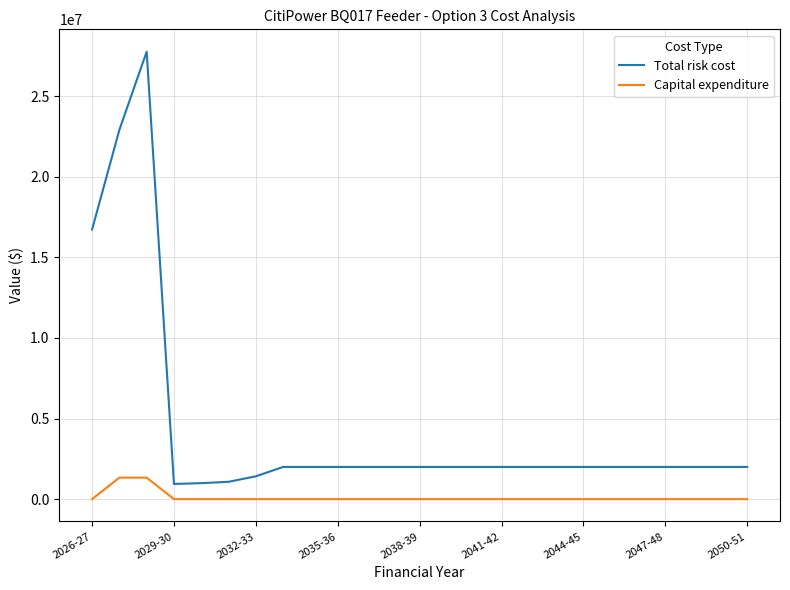

True or false: Capital expenditure and Total risk cost intersect in this chart.

False